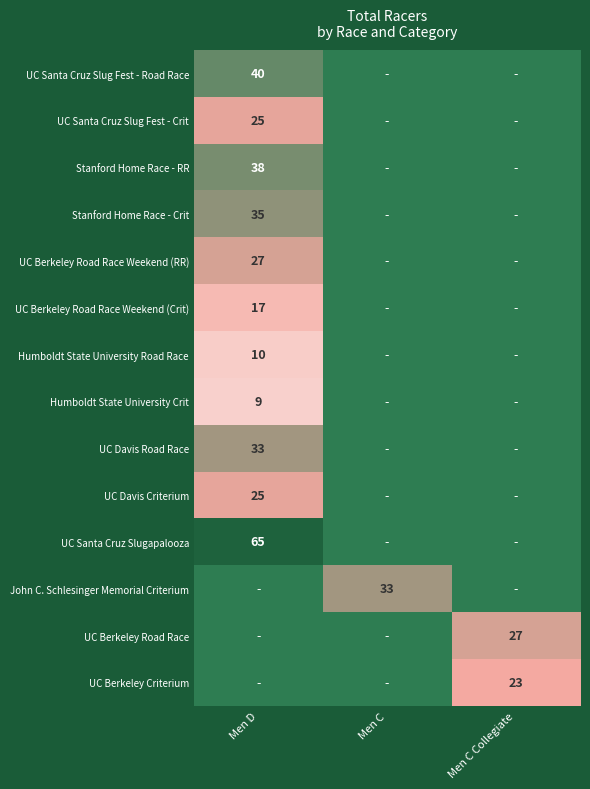

The UC Berkeley Road Race Weekend (Crit) series shows 17 at Men D. True or false?

True